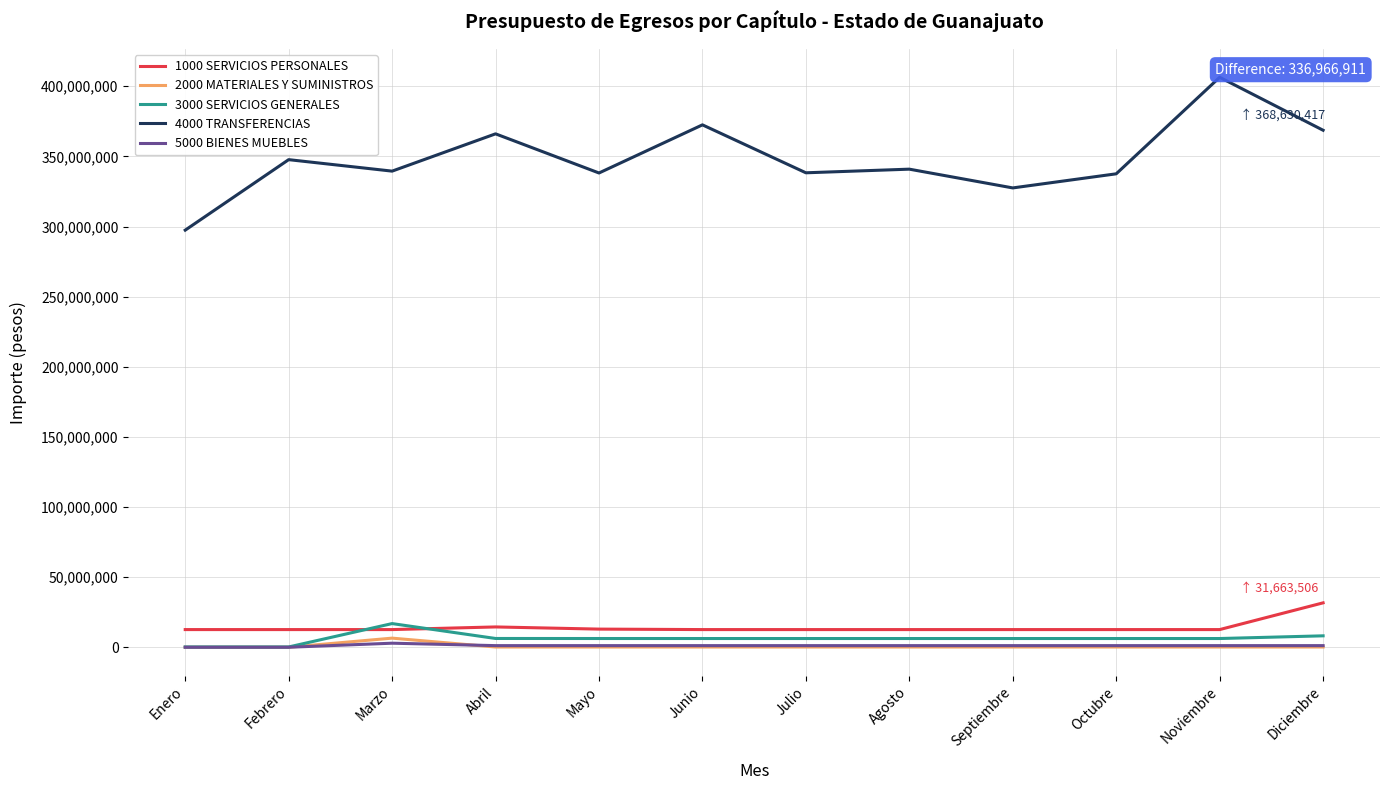

What is the difference between the second highest and second lowest values in the 2000 MATERIALES Y SUMINISTROS series?

169204.0